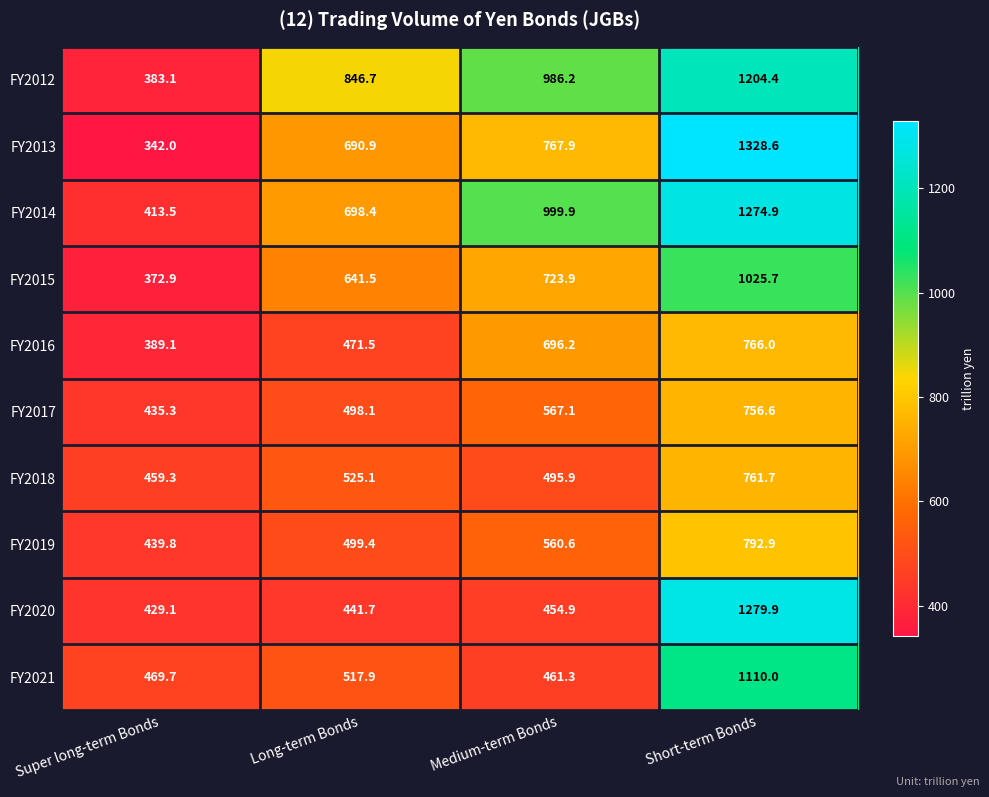

Which category has the lowest value in the FY2014 series?

Super long-term Bonds